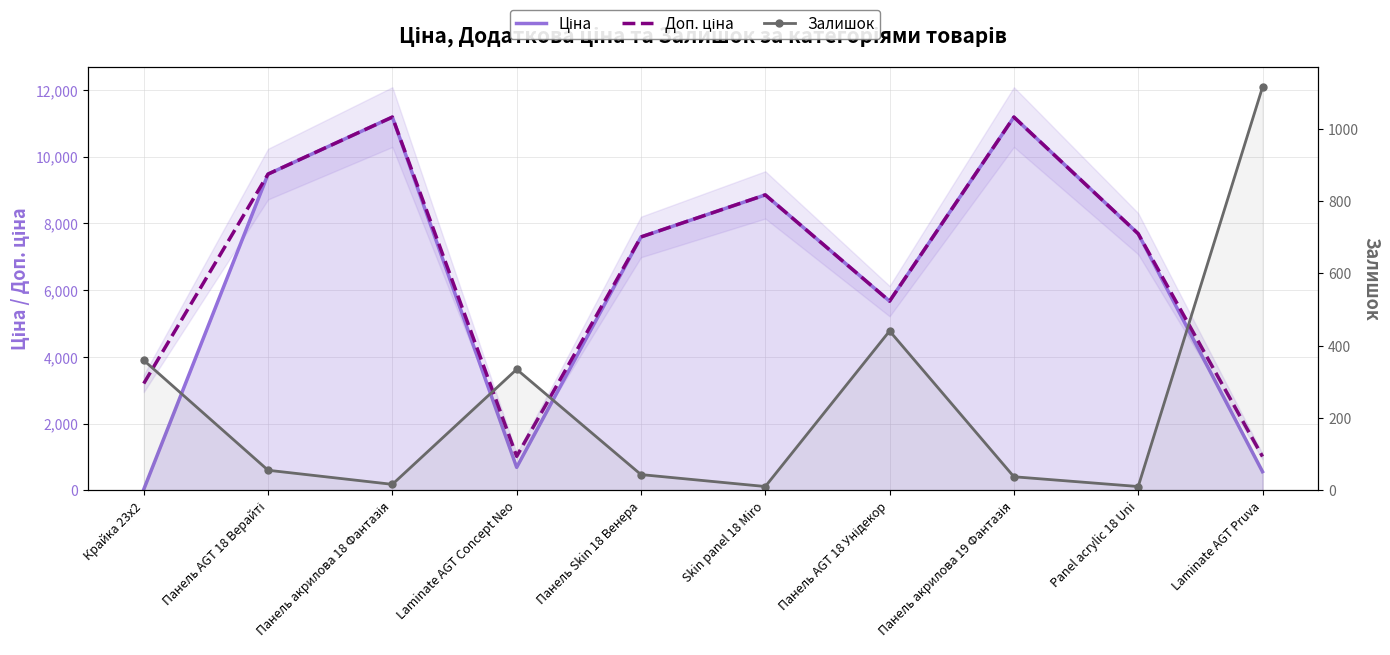

What is the highest value of the Залишок series?

1115.0